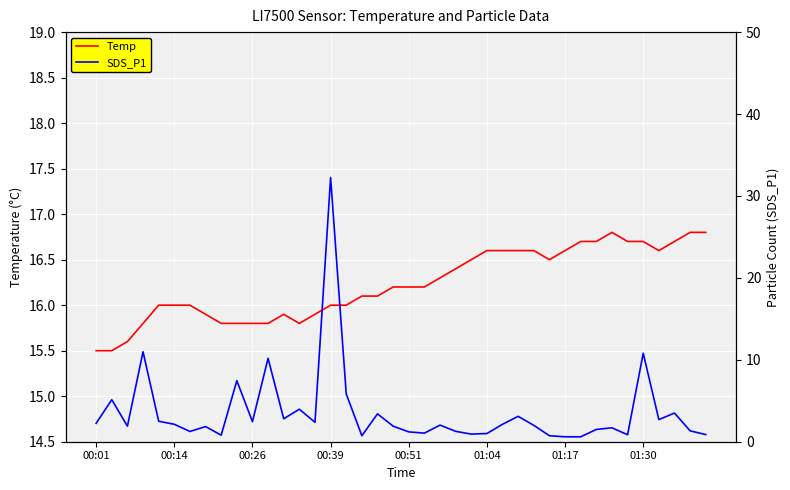

Between 26 and 38, which series saw the biggest shift?

SDS_P1